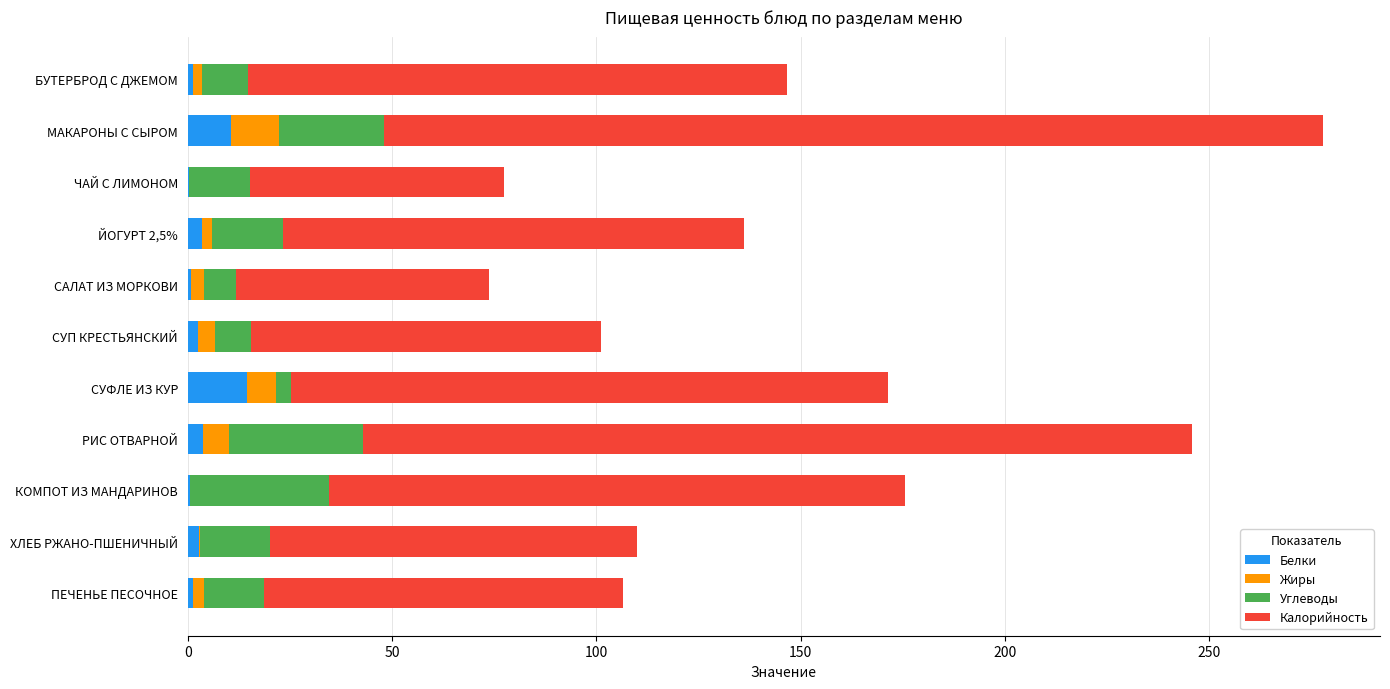

What is the maximum value for Белки?

14.4